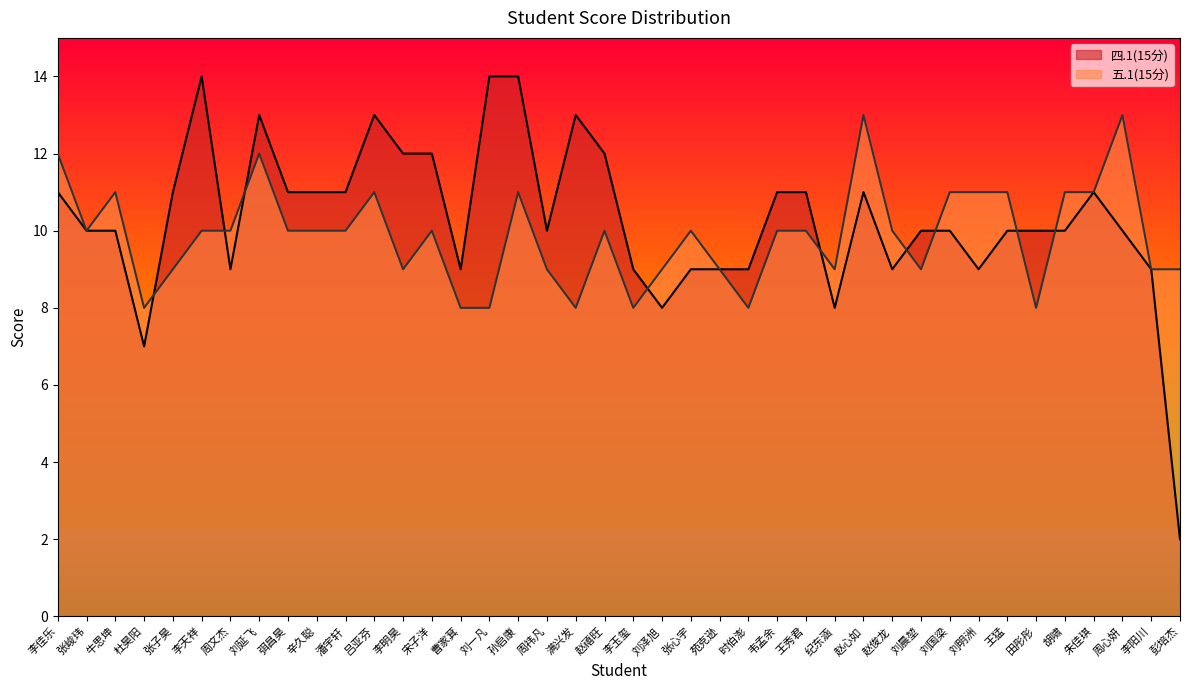

Rank the series by their average value, from highest to lowest.

四.1(15分), 五.1(15分)